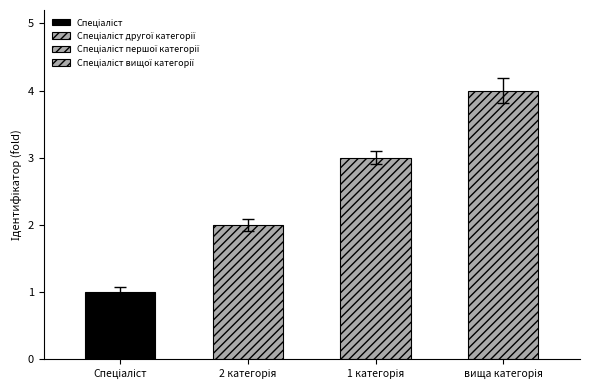

What is the smallest value displayed?

1